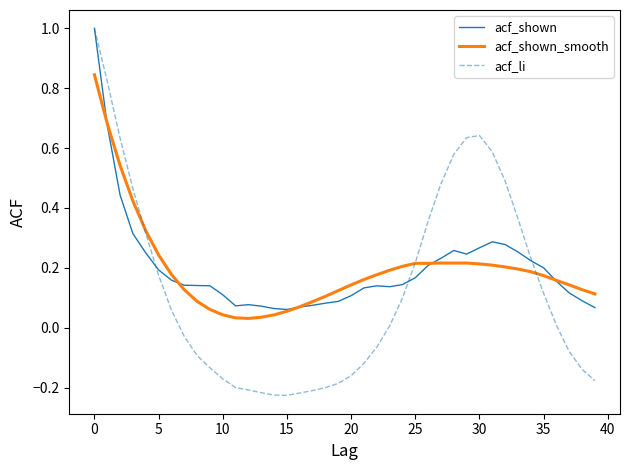

Which series has the widest spread of values?

acf_li